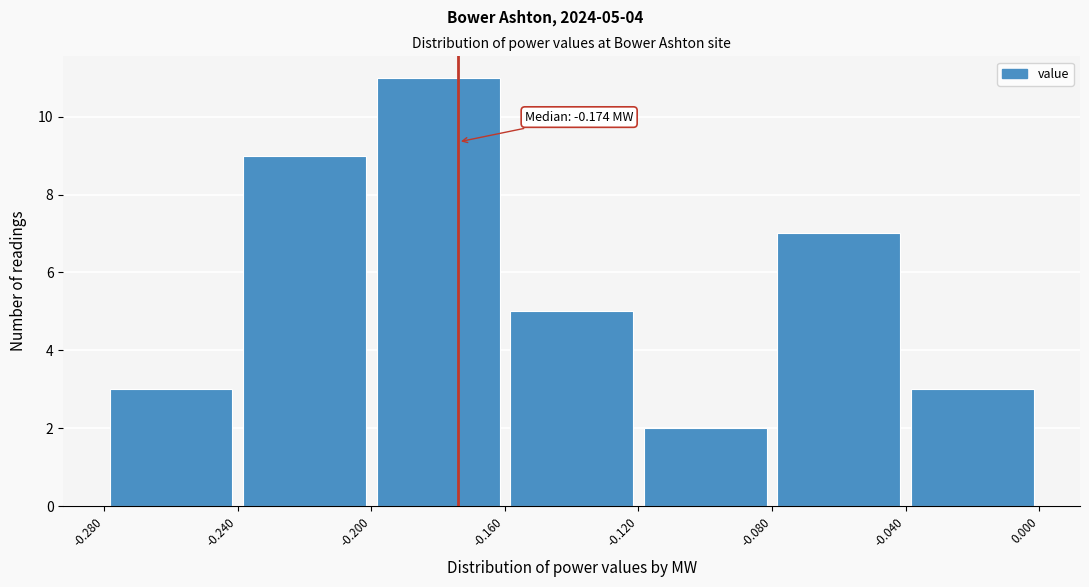

Which range on the x-axis has the tallest bar?

-0.200 to -0.160